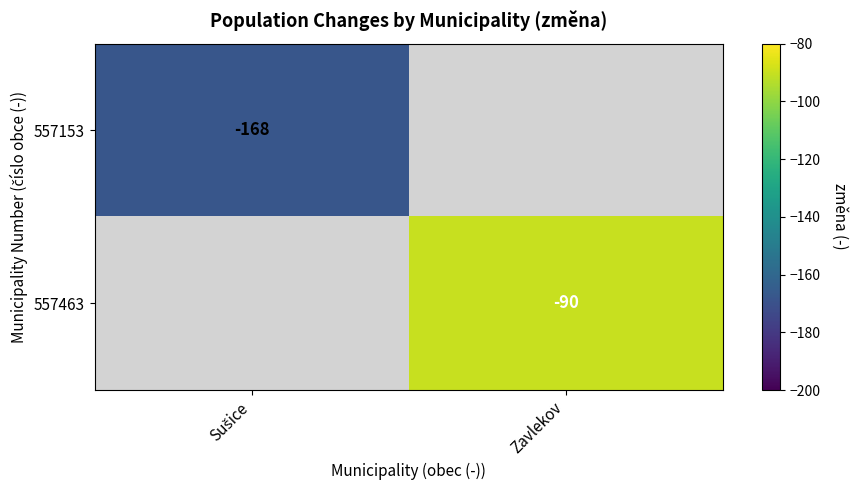

The 557463 series shows -43 at Zavlekov. True or false?

False